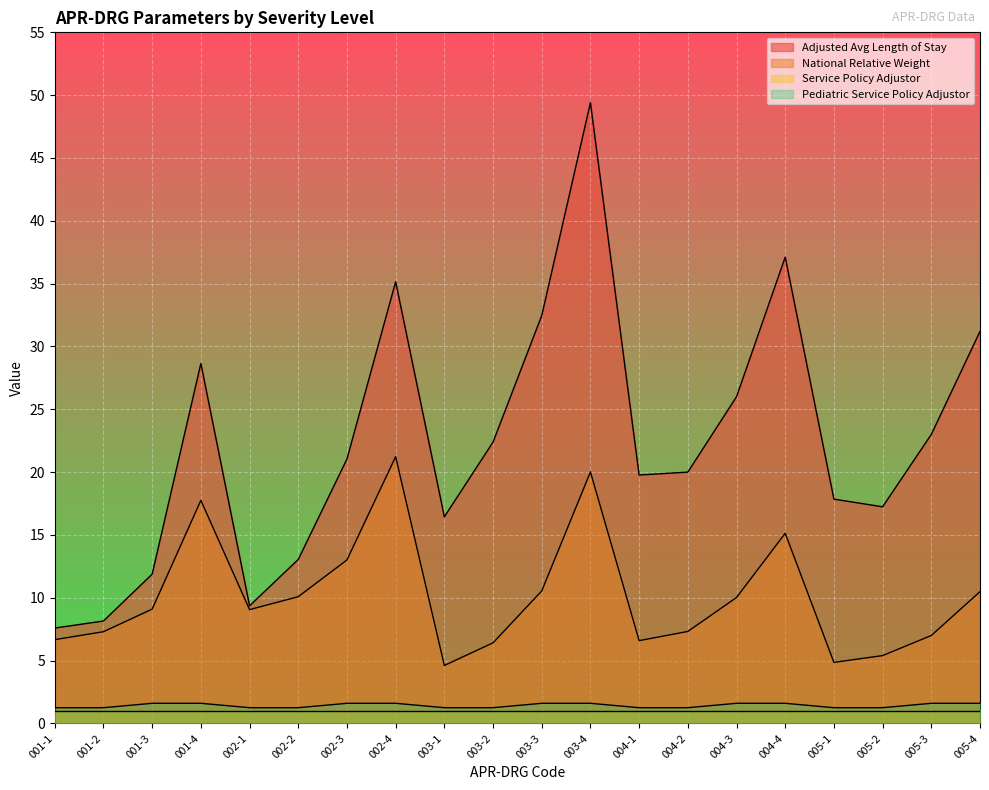

True or false: National Relative Weight and Adjusted Avg Length of Stay cross at least once.

False